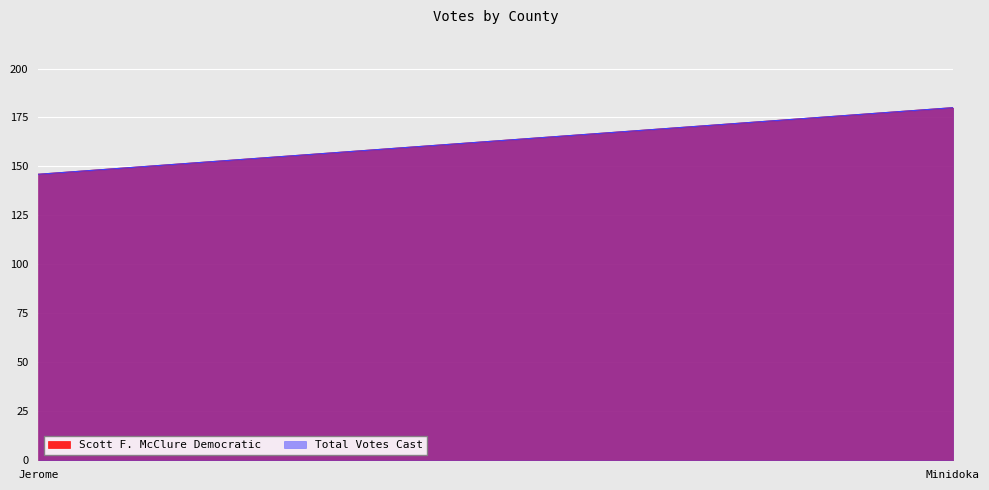

What is the minimum value shown in the chart?

146